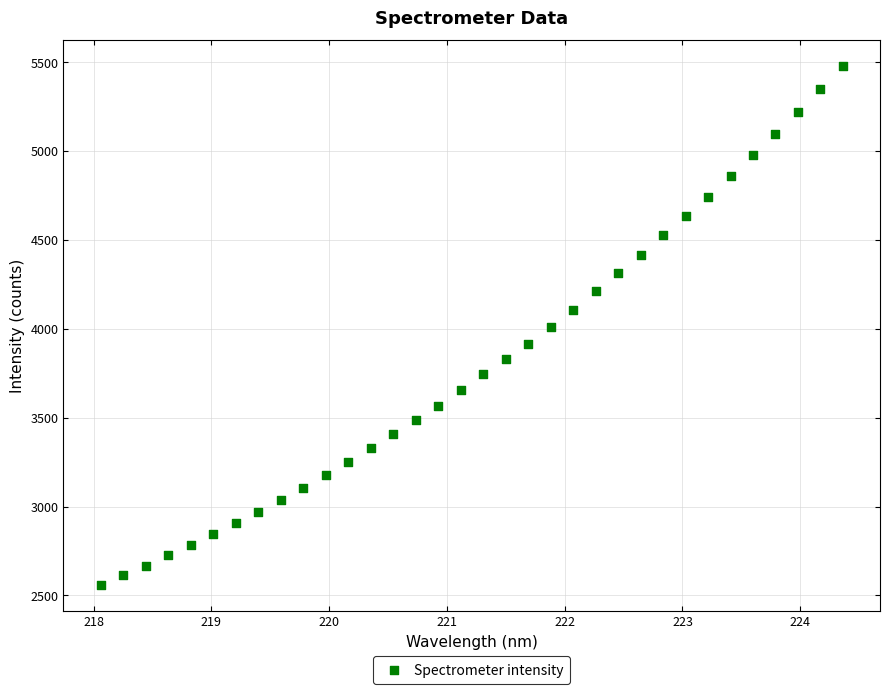

What is the range of Y values (max minus min)?

2918.9